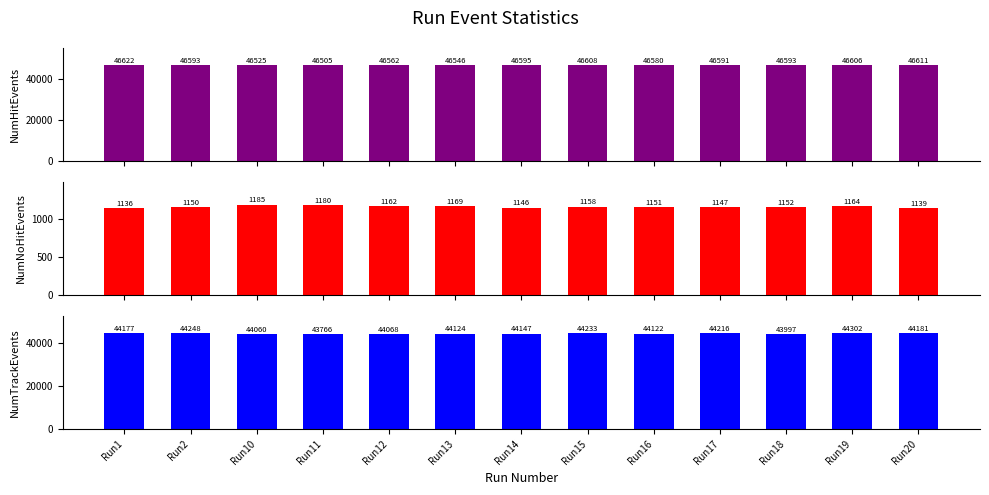

Which category has the highest value across all series?

Run1